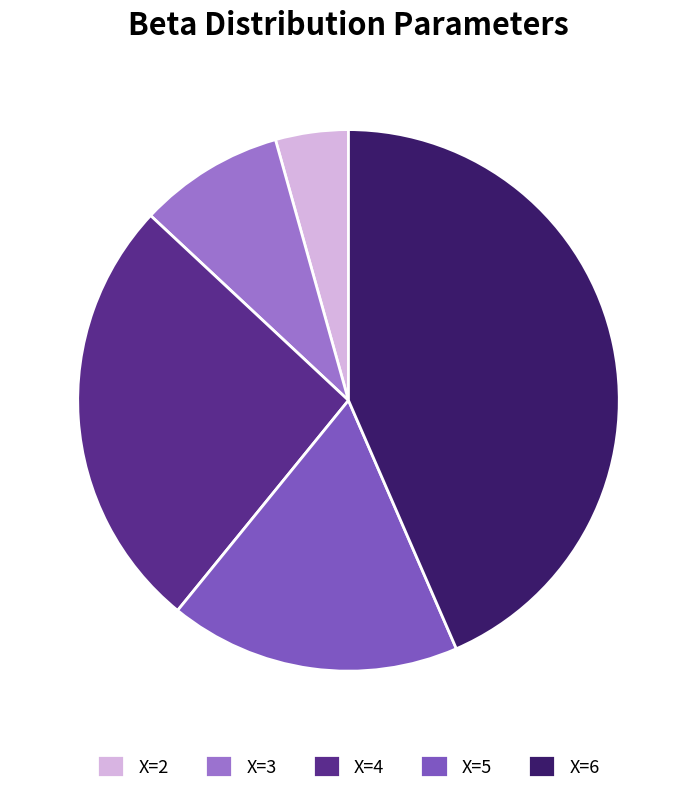

Does X=3 represent more than half of the total?

No